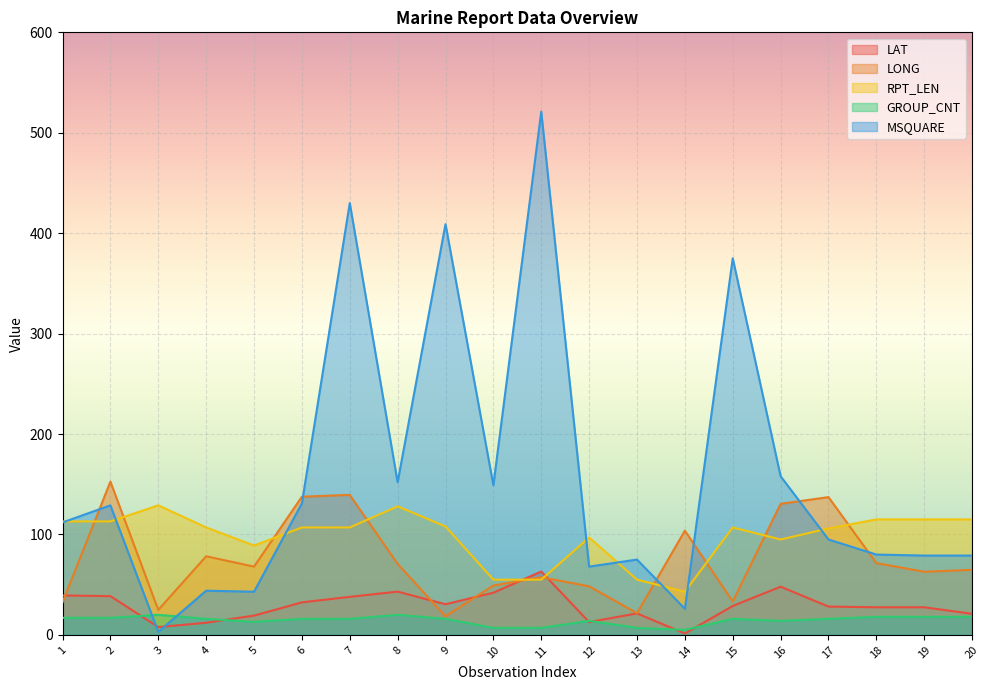

What is the value of the LONG point at the 2nd from the left?

152.6